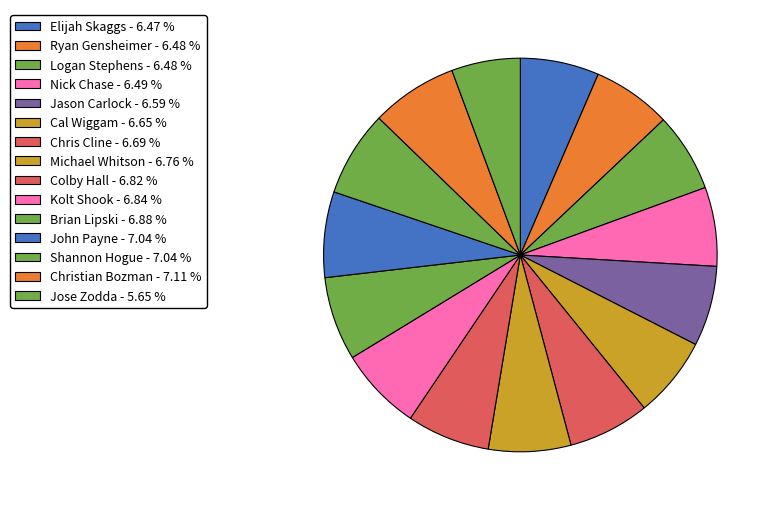

How much of the chart is everything except Elijah Skaggs?

93.5%